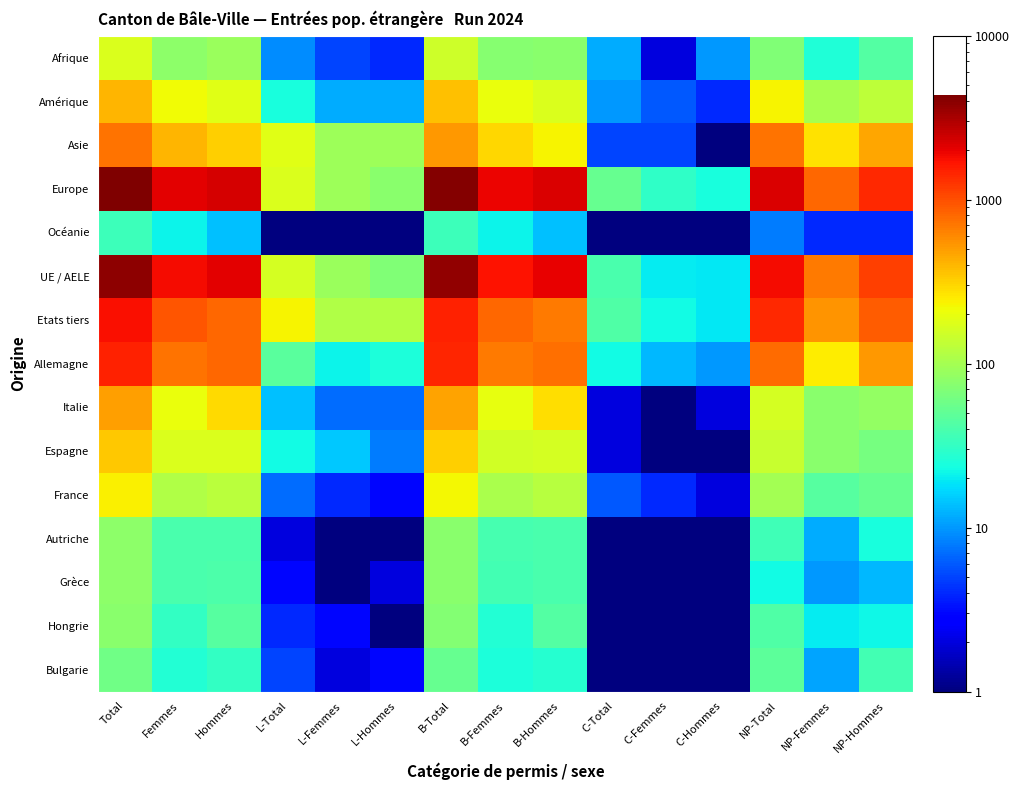

Reading left to right, transcribe all the data shown in this chart.

Afrique: Total=171.0	Femmes=80.0	Hommes=91.0	L-Total=9.0	L-Femmes=5.0	L-Hommes=4.0	B-Total=150.0	B-Femmes=73.0	B-Hommes=77.0	C-Total=12.0	C-Femmes=2.0	C-Hommes=10.0	NP-Total=69.0	NP-Femmes=26.0	NP-Hommes=43.0
Amérique: Total=404.0	Femmes=218.0	Hommes=186.0	L-Total=24.0	L-Femmes=12.0	L-Hommes=12.0	B-Total=370.0	B-Femmes=200.0	B-Hommes=170.0	C-Total=10.0	C-Femmes=6.0	C-Hommes=4.0	NP-Total=232.0	NP-Femmes=102.0	NP-Hommes=130.0
Asie: Total=722.0	Femmes=401.0	Hommes=321.0	L-Total=184.0	L-Femmes=92.0	L-Hommes=92.0	B-Total=533.0	B-Femmes=304.0	B-Hommes=229.0	C-Total=5.0	C-Femmes=5.0	C-Hommes=0.5	NP-Total=738.0	NP-Femmes=276.0	NP-Hommes=462.0
Europe: Total=4323.0	Femmes=2041.0	Hommes=2282.0	L-Total=171.0	L-Femmes=94.0	L-Hommes=77.0	B-Total=4098.0	B-Femmes=1917.0	B-Hommes=2181.0	C-Total=54.0	C-Femmes=30.0	C-Hommes=24.0	NP-Total=2186.0	NP-Femmes=806.0	NP-Hommes=1380.0
Océanie: Total=35.0	Femmes=21.0	Hommes=14.0	L-Total=0.5	L-Femmes=0.5	L-Hommes=0.5	B-Total=35.0	B-Femmes=21.0	B-Hommes=14.0	C-Total=0.5	C-Femmes=0.5	C-Hommes=0.5	NP-Total=8.0	NP-Femmes=4.0	NP-Hommes=4.0
UE / AELE: Total=3902.0	Femmes=1817.0	Hommes=2085.0	L-Total=160.0	L-Femmes=90.0	L-Hommes=70.0	B-Total=3703.0	B-Femmes=1707.0	B-Hommes=1996.0	C-Total=39.0	C-Femmes=20.0	C-Hommes=19.0	NP-Total=1812.0	NP-Femmes=675.0	NP-Hommes=1137.0
Etats tiers: Total=1756.0	Femmes=945.0	Hommes=811.0	L-Total=228.0	L-Femmes=113.0	L-Hommes=115.0	B-Total=1486.0	B-Femmes=809.0	B-Hommes=677.0	C-Total=42.0	C-Femmes=23.0	C-Hommes=19.0	NP-Total=1421.0	NP-Femmes=539.0	NP-Hommes=882.0
Allemagne: Total=1516.0	Femmes=718.0	Hommes=798.0	L-Total=46.0	L-Femmes=21.0	L-Hommes=25.0	B-Total=1447.0	B-Femmes=684.0	B-Hommes=763.0	C-Total=23.0	C-Femmes=13.0	C-Hommes=10.0	NP-Total=777.0	NP-Femmes=248.0	NP-Hommes=529.0
Italie: Total=488.0	Femmes=201.0	Hommes=287.0	L-Total=14.0	L-Femmes=7.0	L-Hommes=7.0	B-Total=472.0	B-Femmes=194.0	B-Hommes=278.0	C-Total=2.0	C-Femmes=0.5	C-Hommes=2.0	NP-Total=159.0	NP-Femmes=76.0	NP-Hommes=83.0
Espagne: Total=342.0	Femmes=172.0	Hommes=170.0	L-Total=23.0	L-Femmes=15.0	L-Hommes=8.0	B-Total=317.0	B-Femmes=156.0	B-Hommes=161.0	C-Total=2.0	C-Femmes=1.0	C-Hommes=1.0	NP-Total=140.0	NP-Femmes=77.0	NP-Hommes=63.0
France: Total=238.0	Femmes=114.0	Hommes=124.0	L-Total=7.0	L-Femmes=4.0	L-Hommes=3.0	B-Total=225.0	B-Femmes=106.0	B-Hommes=119.0	C-Total=6.0	C-Femmes=4.0	C-Hommes=2.0	NP-Total=98.0	NP-Femmes=45.0	NP-Hommes=53.0
Autriche: Total=79.0	Femmes=39.0	Hommes=40.0	L-Total=2.0	L-Femmes=1.0	L-Hommes=1.0	B-Total=77.0	B-Femmes=38.0	B-Hommes=39.0	C-Total=0.5	C-Femmes=0.5	C-Hommes=0.5	NP-Total=36.0	NP-Femmes=12.0	NP-Hommes=24.0
Grèce: Total=80.0	Femmes=39.0	Hommes=41.0	L-Total=3.0	L-Femmes=1.0	L-Hommes=2.0	B-Total=76.0	B-Femmes=37.0	B-Hommes=39.0	C-Total=1.0	C-Femmes=1.0	C-Hommes=0.5	NP-Total=23.0	NP-Femmes=10.0	NP-Hommes=13.0
Hongrie: Total=76.0	Femmes=31.0	Hommes=45.0	L-Total=4.0	L-Femmes=3.0	L-Hommes=1.0	B-Total=71.0	B-Femmes=27.0	B-Hommes=44.0	C-Total=1.0	C-Femmes=1.0	C-Hommes=0.5	NP-Total=42.0	NP-Femmes=20.0	NP-Hommes=22.0
Bulgarie: Total=58.0	Femmes=27.0	Hommes=31.0	L-Total=5.0	L-Femmes=2.0	L-Hommes=3.0	B-Total=53.0	B-Femmes=25.0	B-Hommes=28.0	C-Total=0.5	C-Femmes=0.5	C-Hommes=0.5	NP-Total=48.0	NP-Femmes=11.0	NP-Hommes=37.0